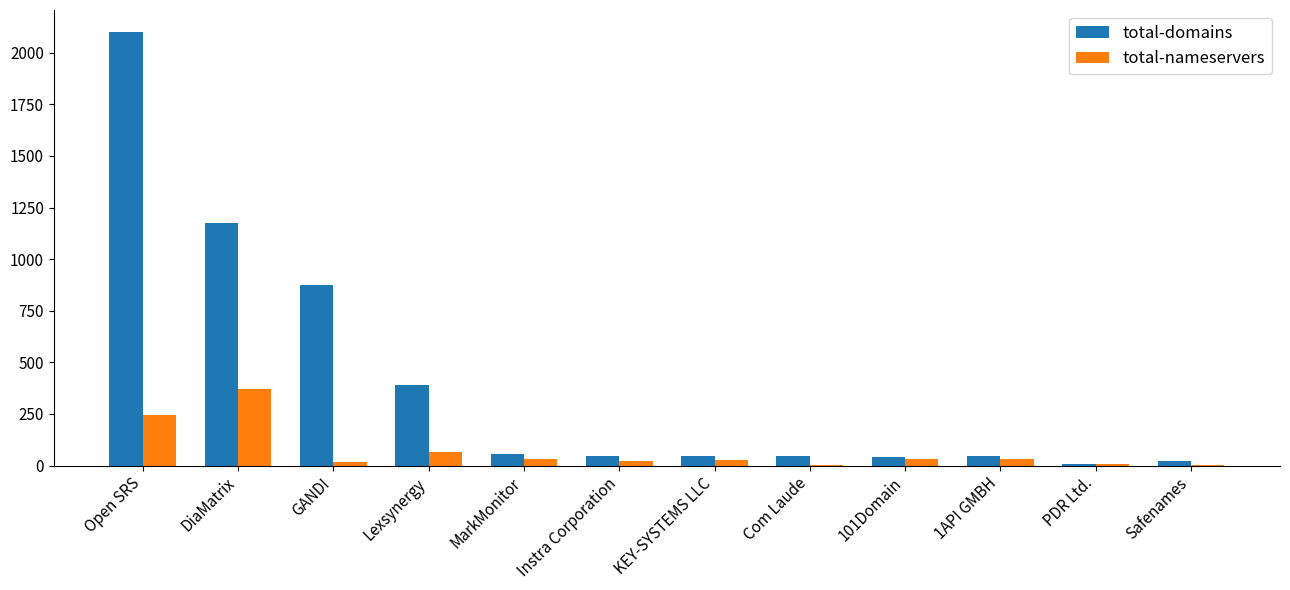

What is the sum of all total-domains values?

4854